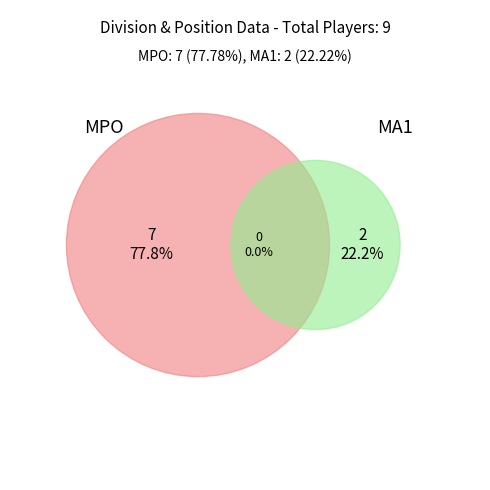

Which has a higher value, MA1 or MPO?

MPO